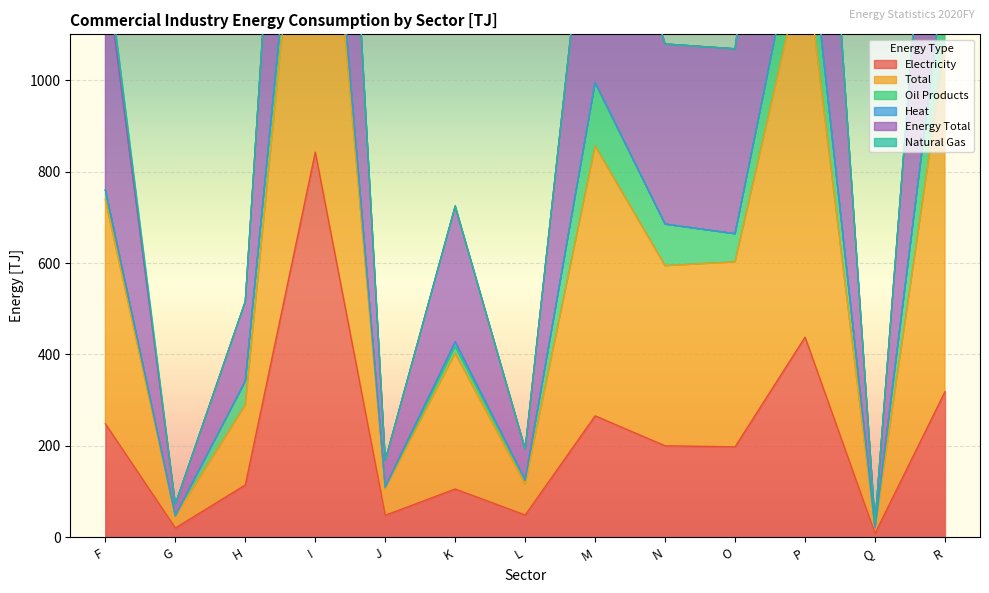

At how many categories does at least one series exceed 1837?

3